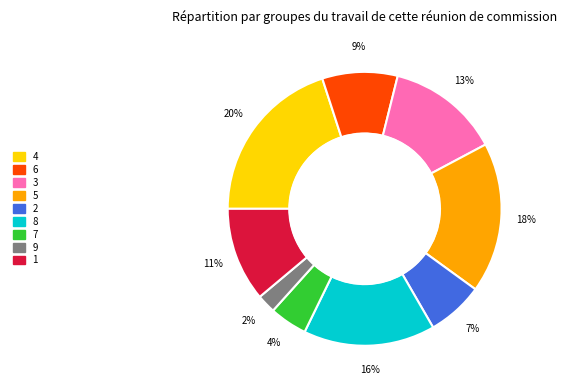

How many segments does this pie chart have?

9